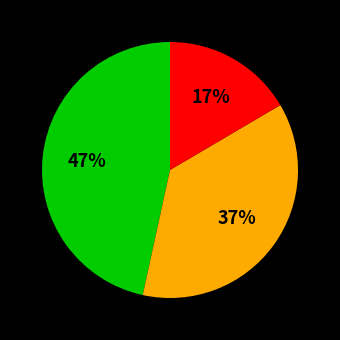

To the nearest percent, what is the average slice percentage?

33%